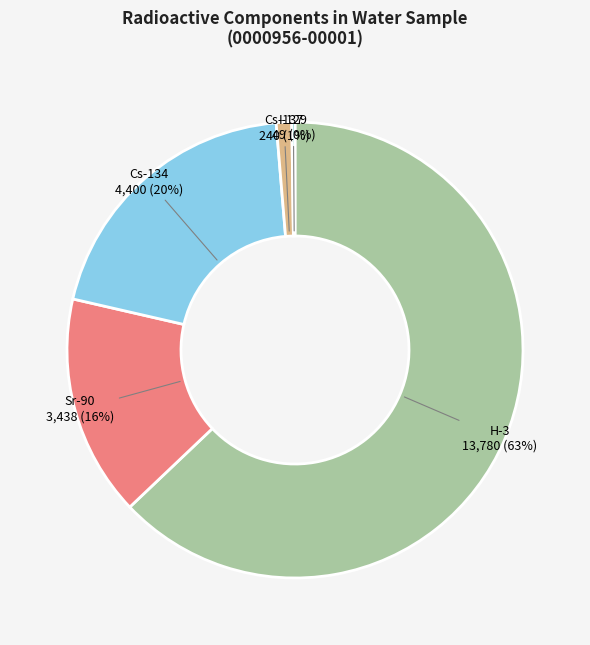

Which category has the biggest portion of the pie?

H-3